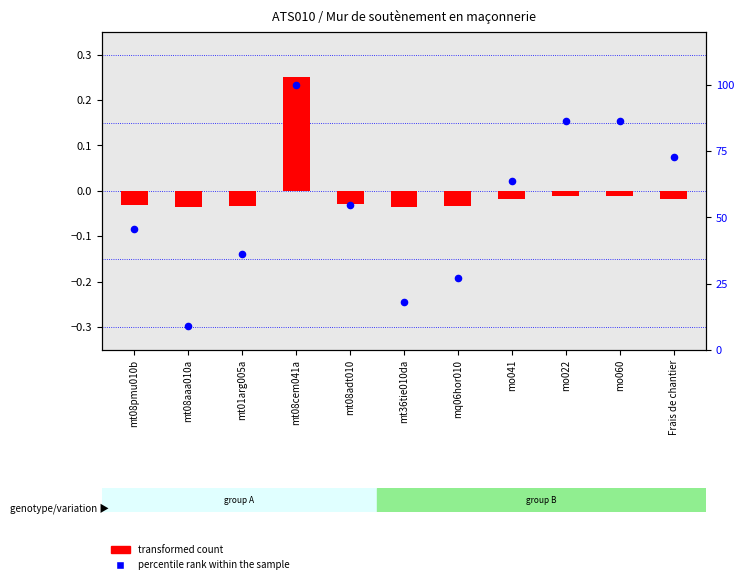

Which has a higher value, mq06hor010 or mo060?

mo060